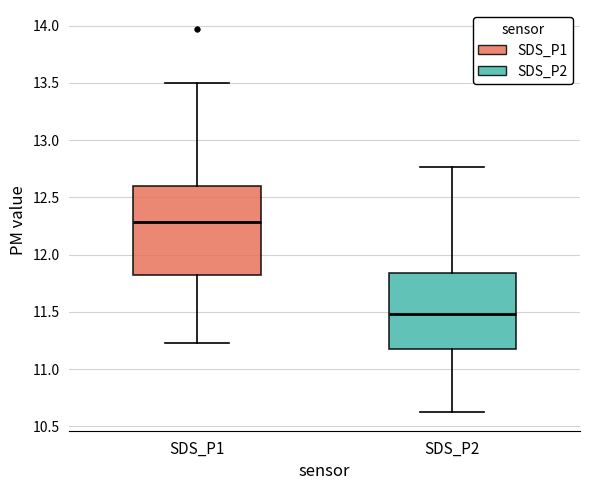

Which box has the highest median line?

SDS_P1